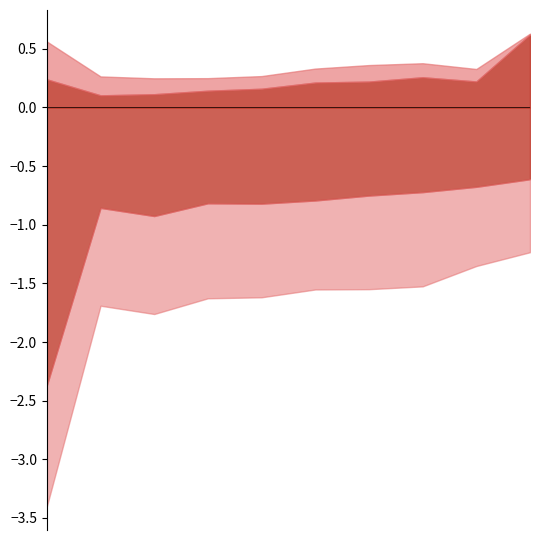

The May series shows 1.2 at pct85. True or false?

False